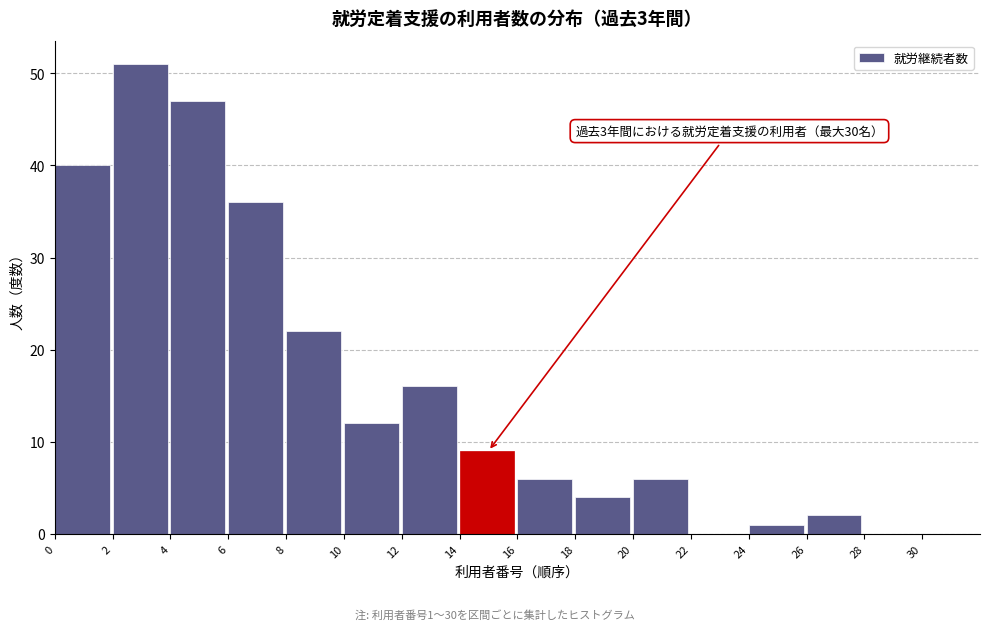

Which range on the x-axis has the tallest bar?

2 to 4